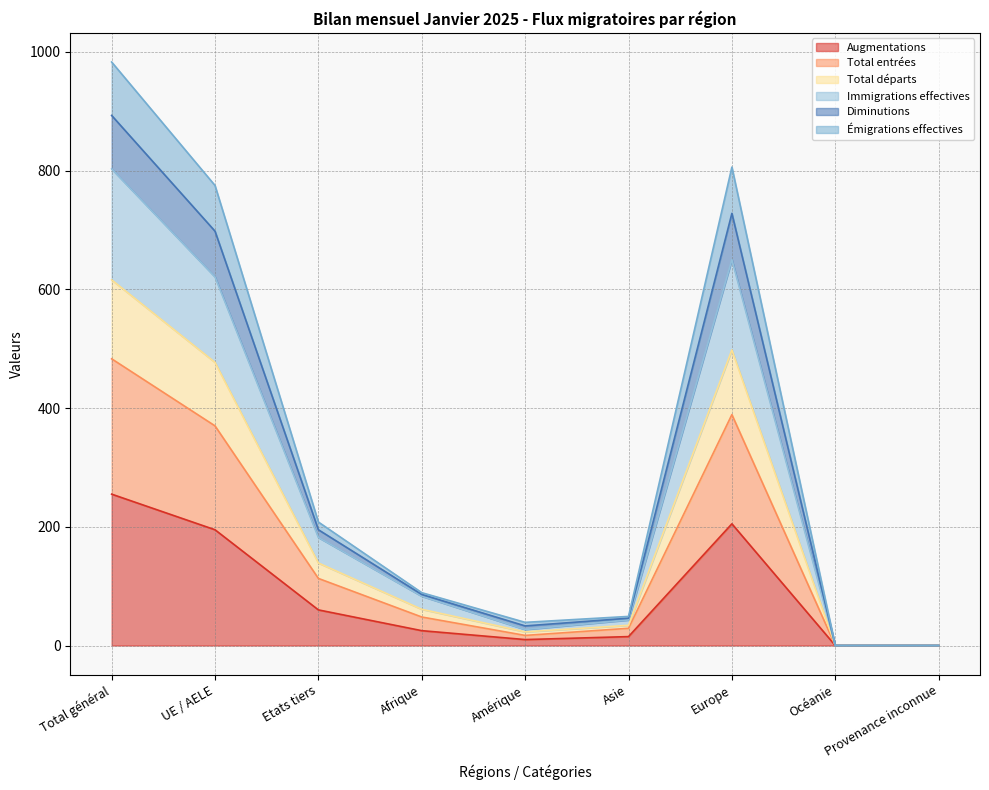

At which label does Augmentations first exceed 25?

Total général